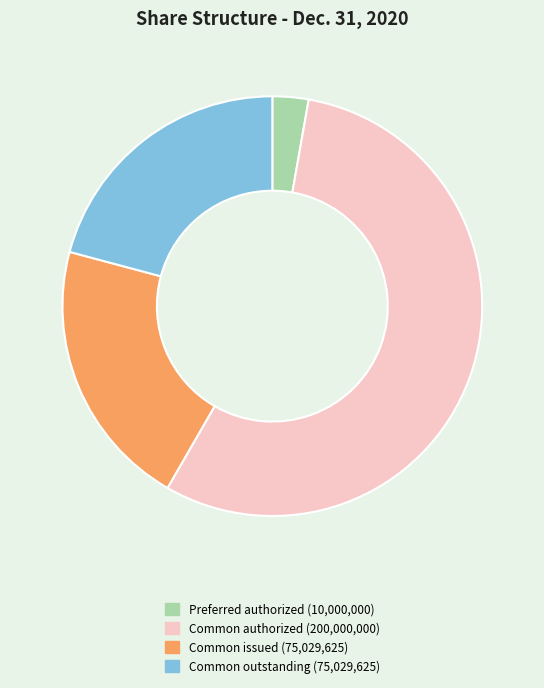

Is there any slice that represents more than half of the pie?

Yes